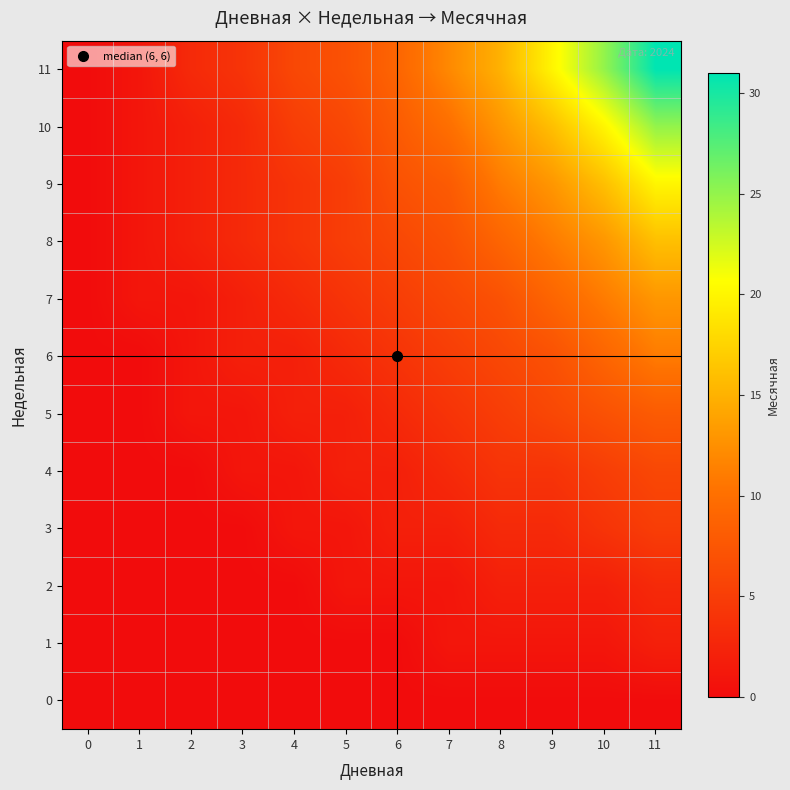

Reading left to right, transcribe all the data shown in this chart.

0: 0=0	1=0	2=0	3=0	4=0	5=0	6=0	7=0	8=0	9=0	10=0	11=0
1: 0=0	1=0	2=0	3=0	4=0	5=0	6=0	7=1	8=1	9=1	10=1	11=2
2: 0=0	1=0	2=0	3=0	4=0	5=1	6=1	7=1	8=2	9=2	10=2	11=3
3: 0=0	1=0	2=0	3=0	4=1	5=1	6=2	7=2	8=3	9=3	10=4	11=5
4: 0=0	1=0	2=0	3=1	4=1	5=2	6=2	7=3	8=4	9=4	10=5	11=6
5: 0=0	1=0	2=1	3=1	4=2	5=2	6=3	7=4	8=5	9=6	10=7	11=8
6: 0=0	1=0	2=1	3=2	4=2	5=3	6=4	7=5	8=6	9=7	10=9	11=11
7: 0=0	1=1	2=1	3=2	4=3	5=4	6=5	7=6	8=7	9=9	10=11	11=13
8: 0=0	1=1	2=2	3=3	4=4	5=5	6=6	7=7	8=9	9=11	10=13	11=16
9: 0=0	1=1	2=2	3=3	4=4	5=5	6=7	7=8	8=11	9=13	10=16	11=20
10: 0=0	1=1	2=2	3=3	4=5	5=6	6=8	7=10	8=13	9=16	10=20	11=25
11: 0=0	1=1	2=3	3=4	4=6	5=7	6=9	7=12	8=15	9=20	10=25	11=31